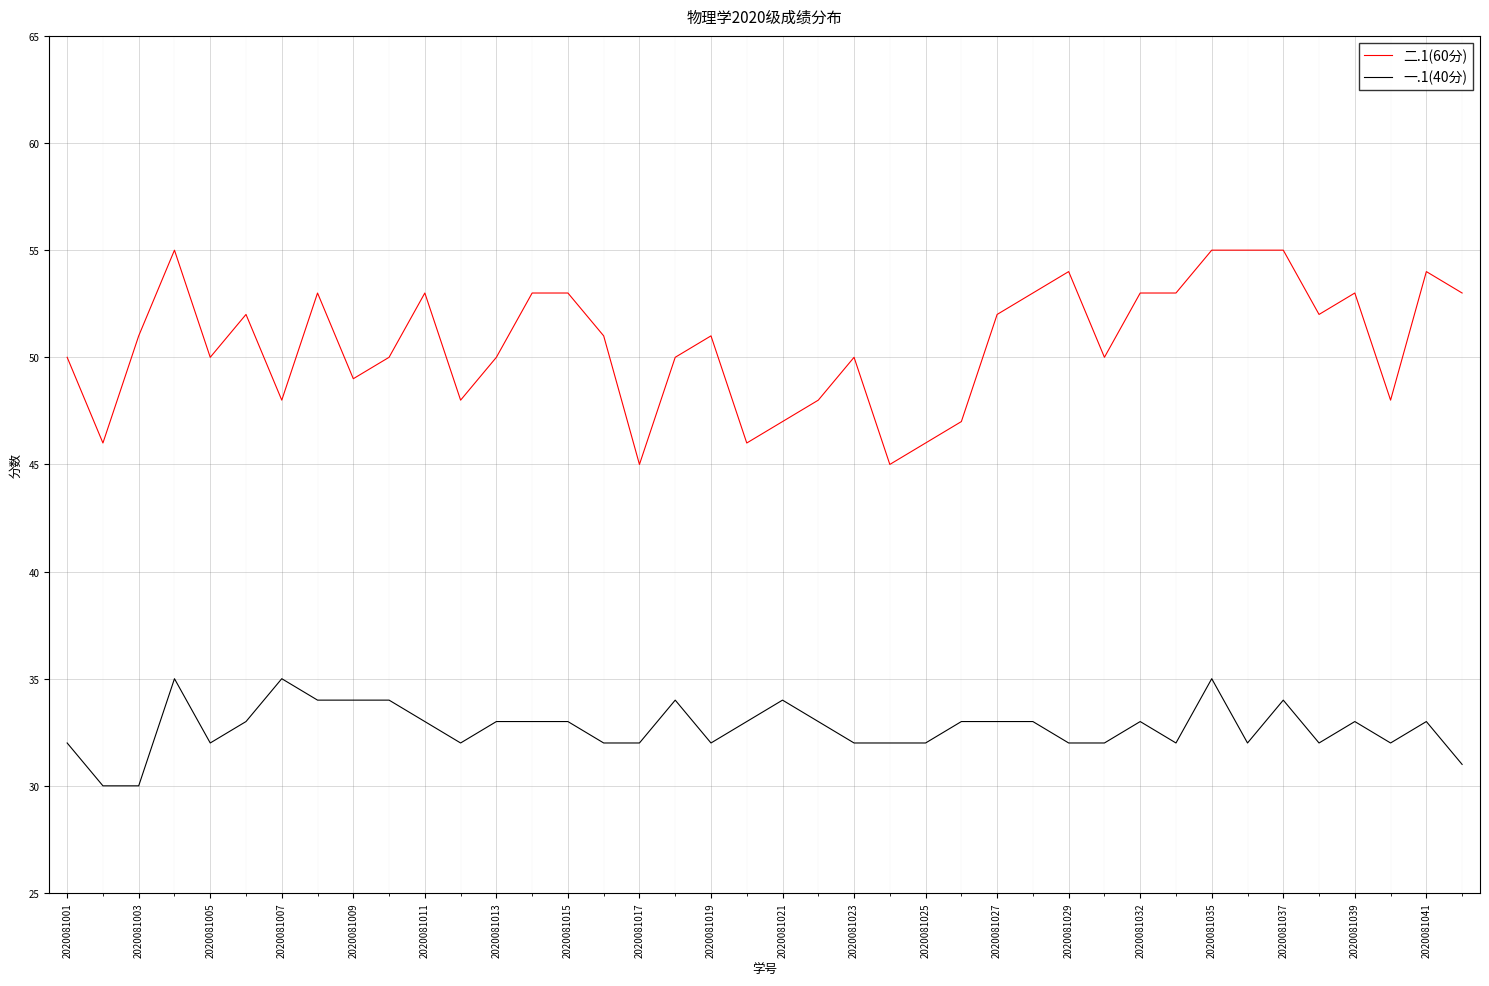

What is the minimum value shown in the chart?

30